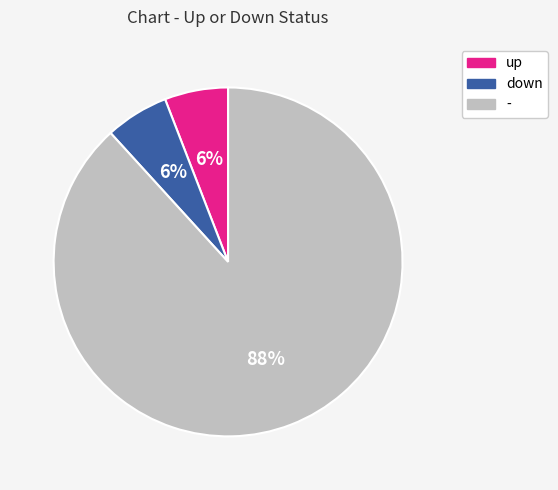

What percentage is the up slice, to the nearest percent?

6%